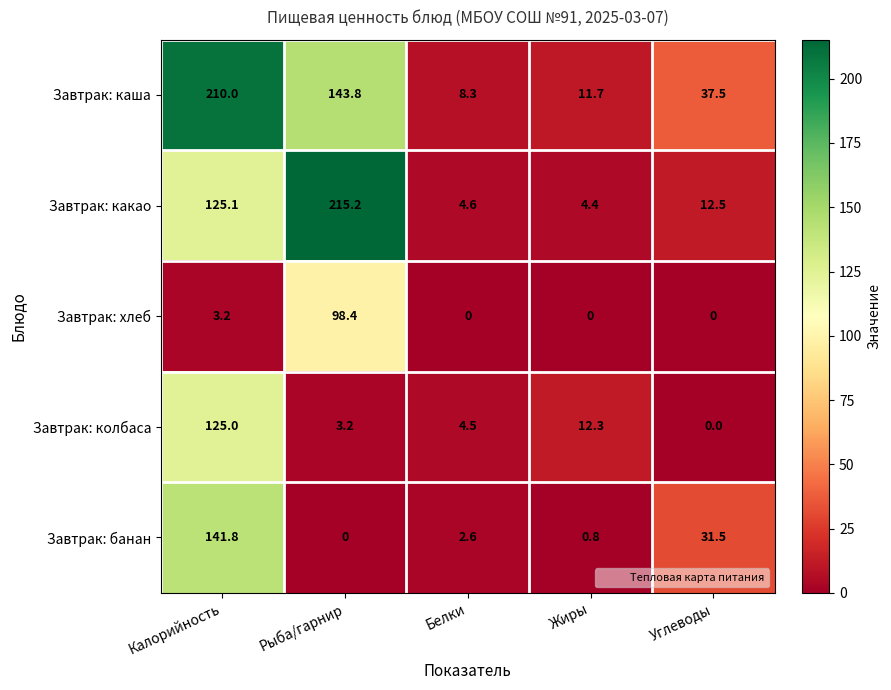

Rank the series by their maximum value, from lowest to highest.

Завтрак: хлеб, Завтрак: колбаса, Завтрак: банан, Завтрак: каша, Завтрак: какао